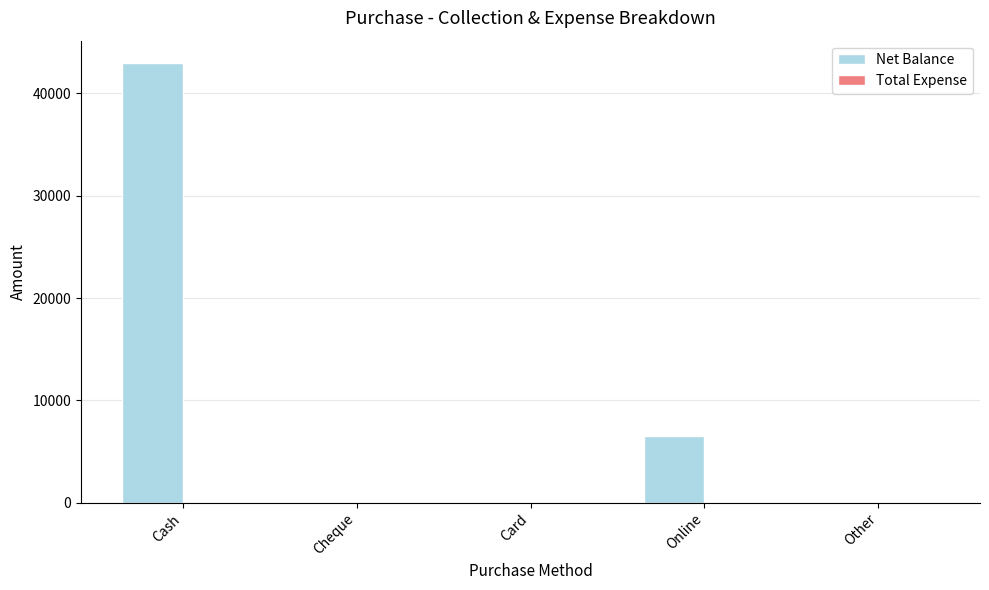

Which category has the highest value across all series?

Cash